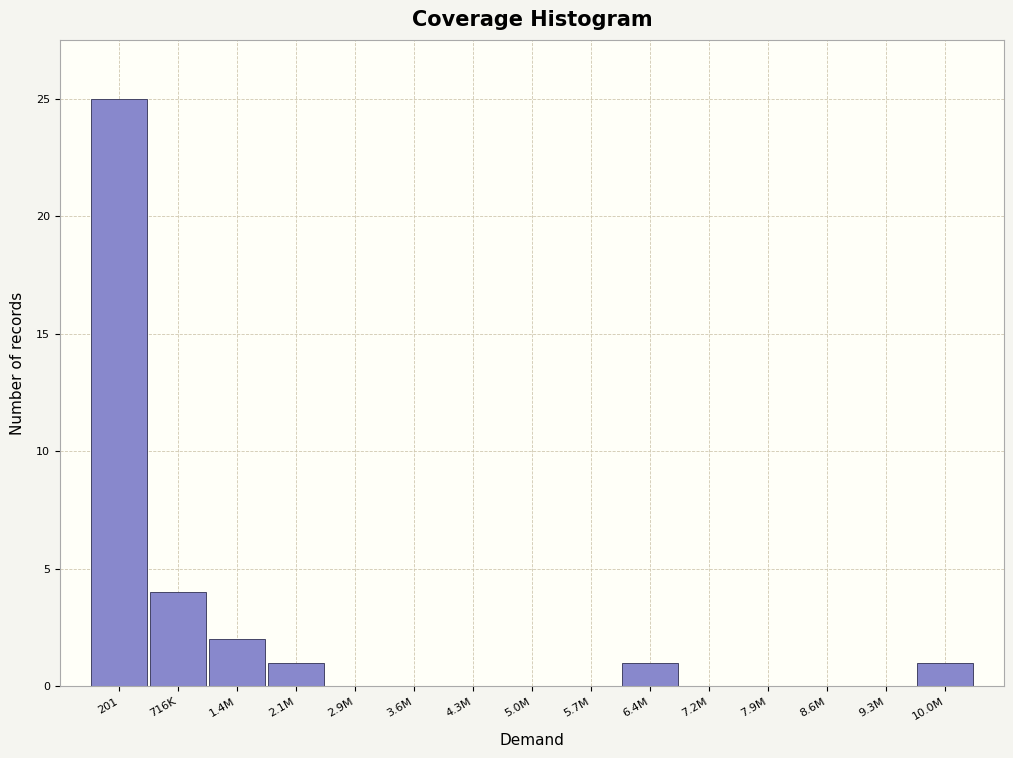

Reading left to right, list all the values displayed in this chart.

201=25	716K=4	1.4M=2	2.1M=1	2.9M=0	3.6M=0	4.3M=0	5.0M=0	5.7M=0	6.4M=1	7.2M=0	7.9M=0	8.6M=0	9.3M=0	10.0M=1